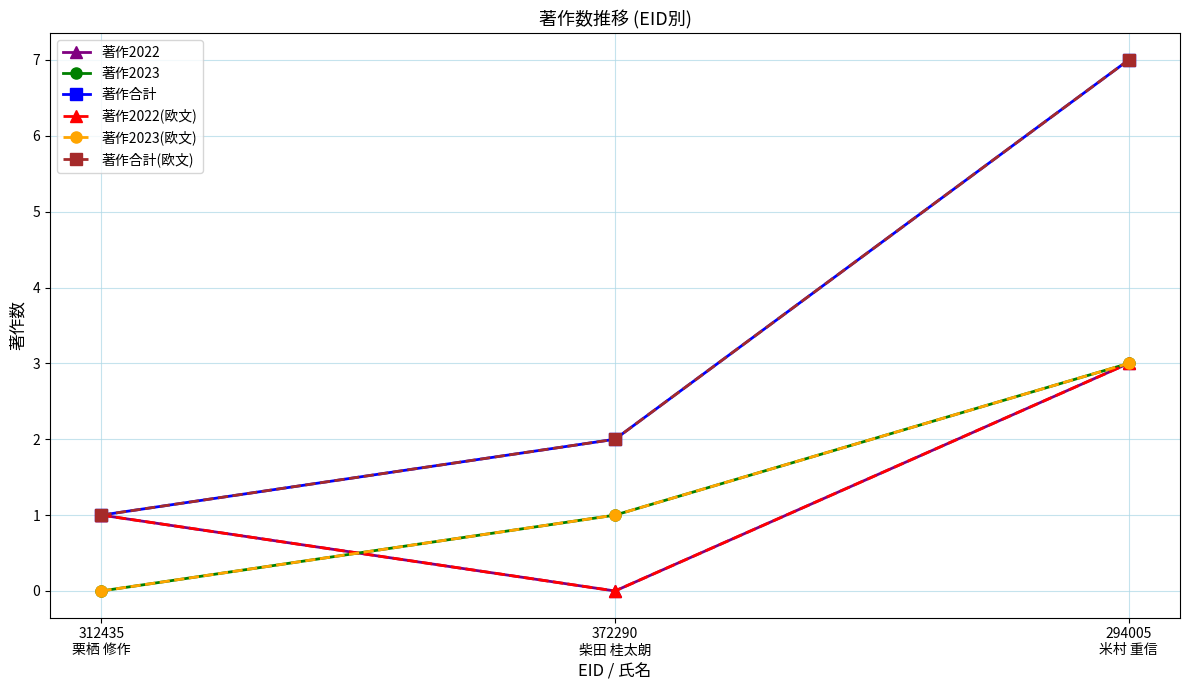

Rank the series at 312435
栗栖 修作 from lowest to highest value.

著作2023, 著作2023(欧文), 著作2022, 著作合計, 著作2022(欧文), 著作合計(欧文)